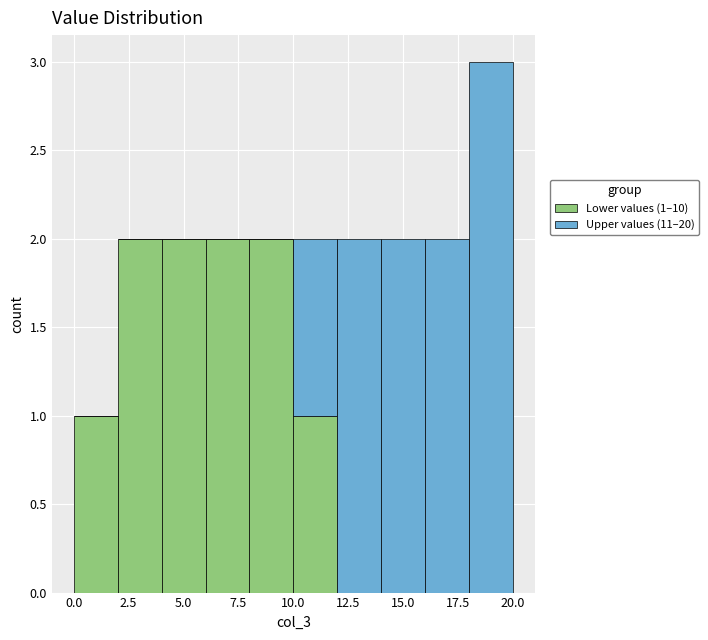

Which range on the x-axis has the tallest stacked bar (by total height)?

18 to 20